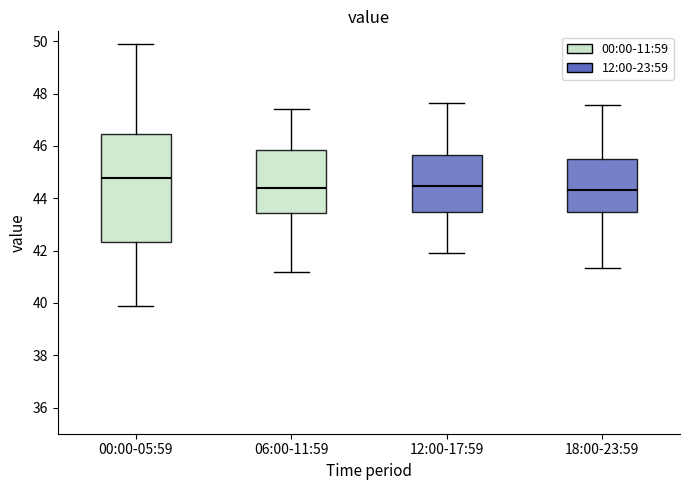

Comparing the boxes themselves (not the whiskers), which one is the tallest?

00:00-05:59